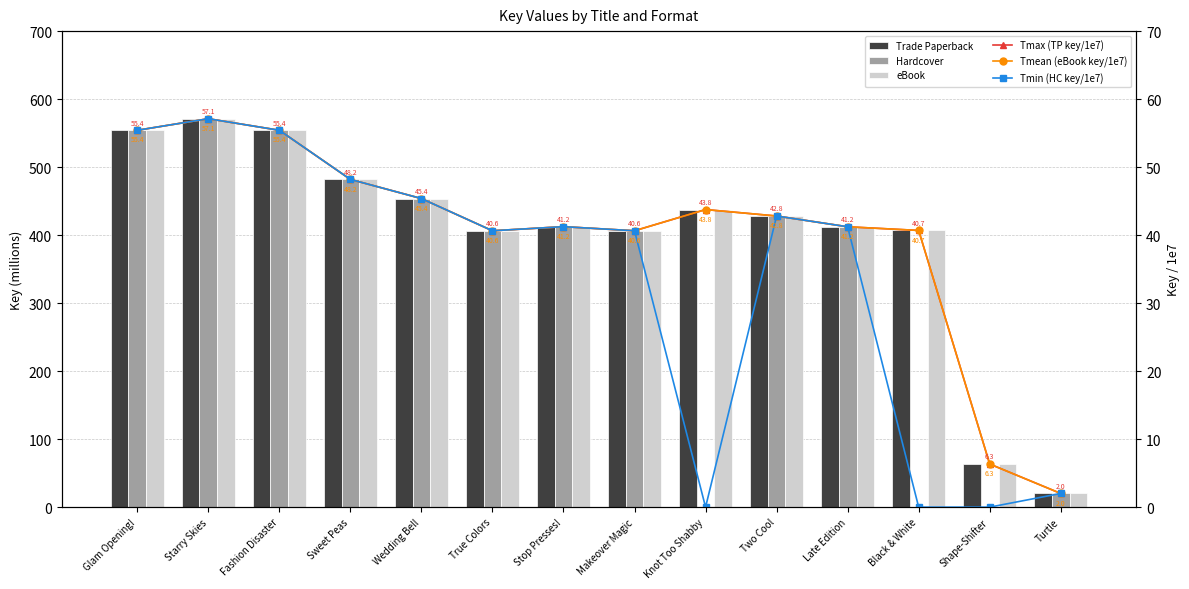

How many data points in Hardcover are less than 412?

6